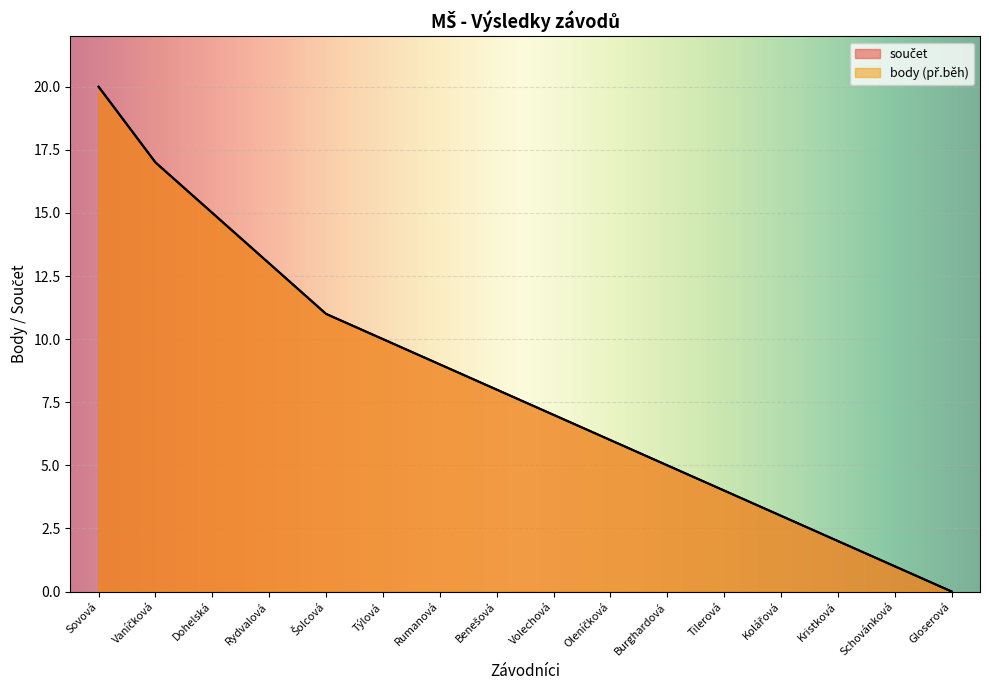

The value of součet at Sovová is 20. True or false?

True